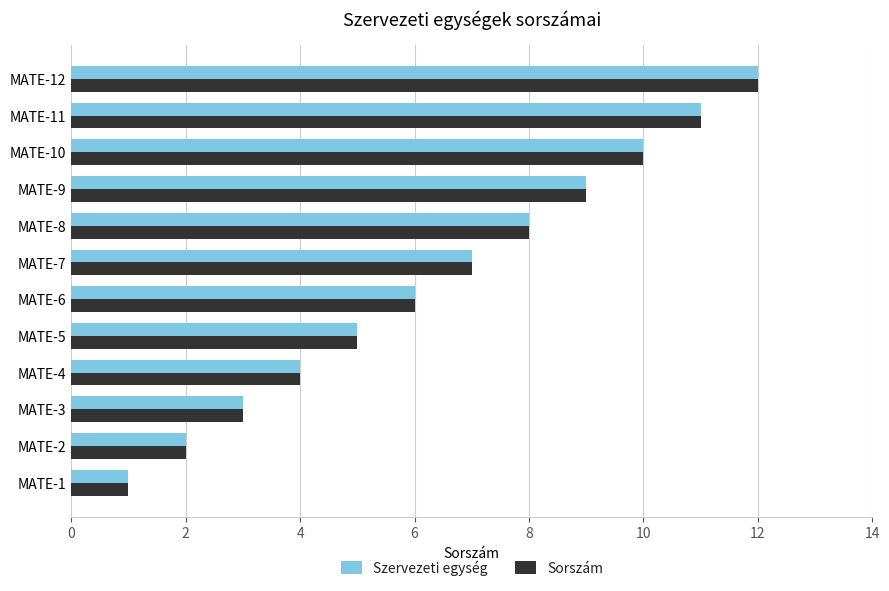

Is it true that Szervezeti egység equals 10 at MATE-7?

False